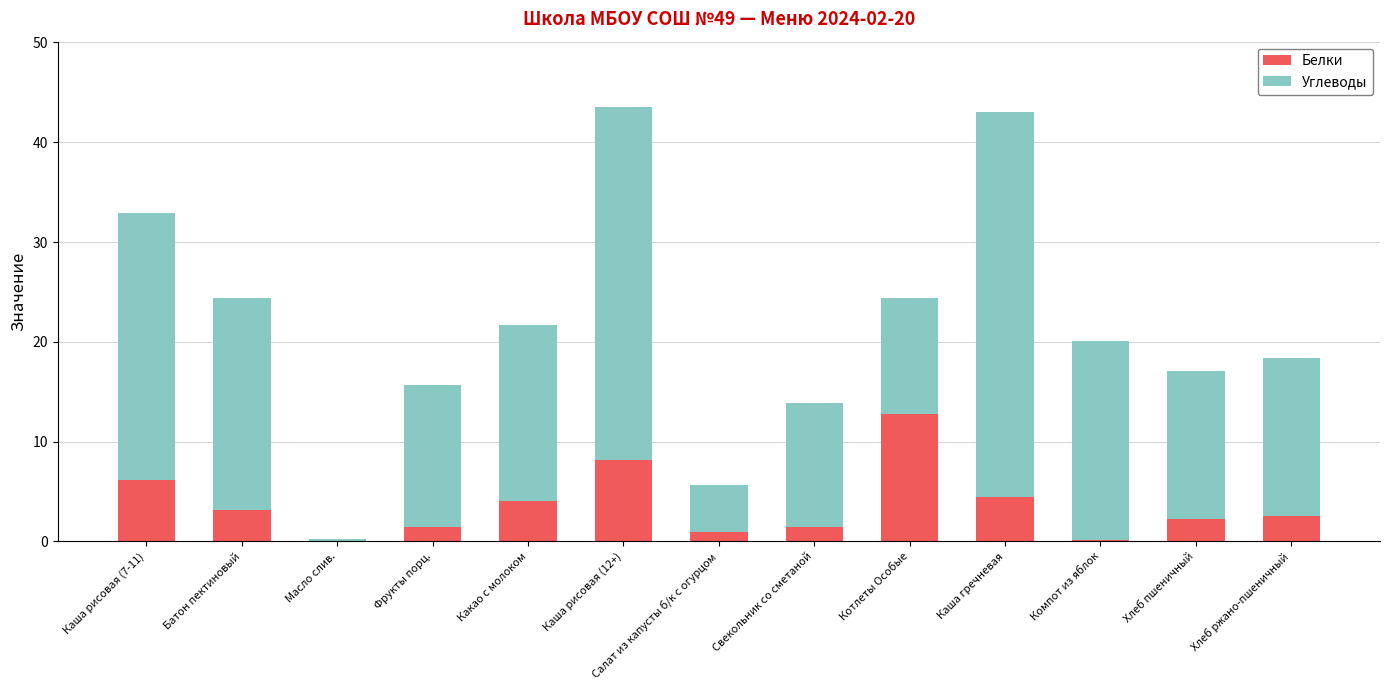

Which category has the highest value in the Белки series?

Котлеты Особые